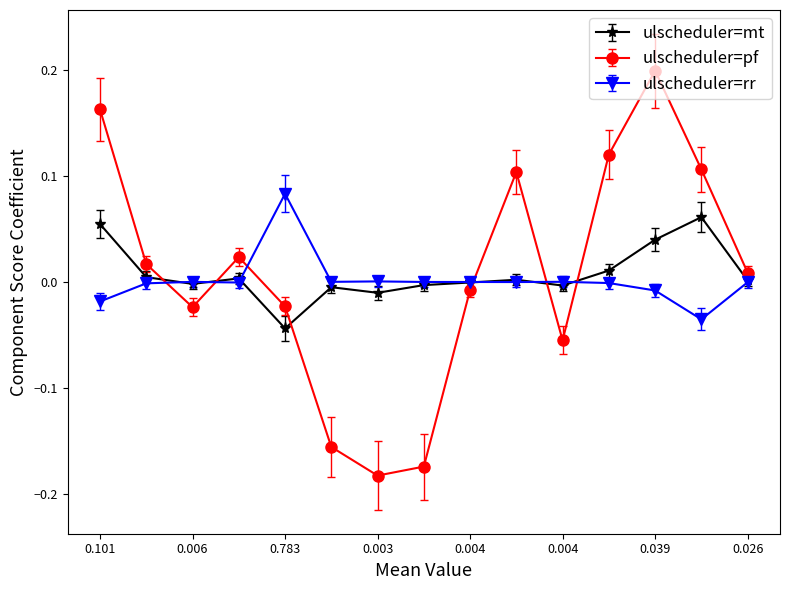

True or false: ulscheduler=mt has more than 2 interior local peaks.

True